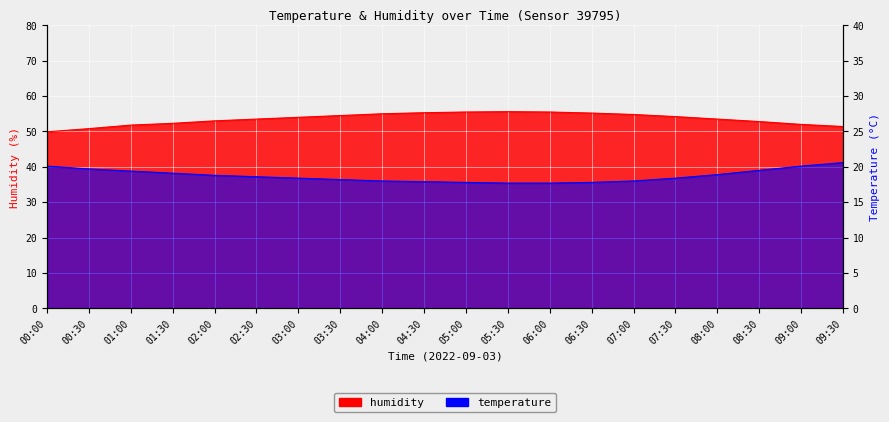

Where is humidity nearest to the value 52?

09:00